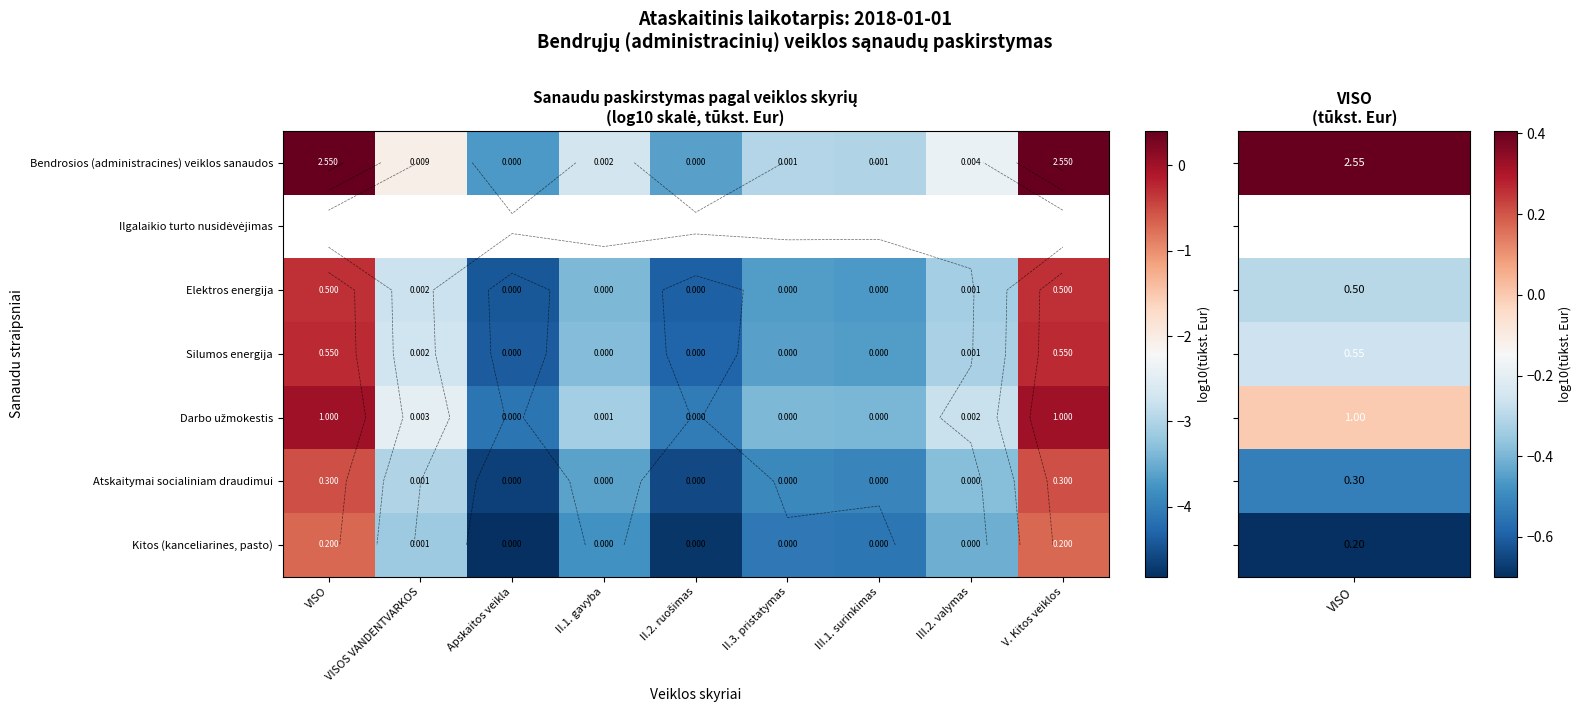

How many data points in Elektros energija are less than -3?

6